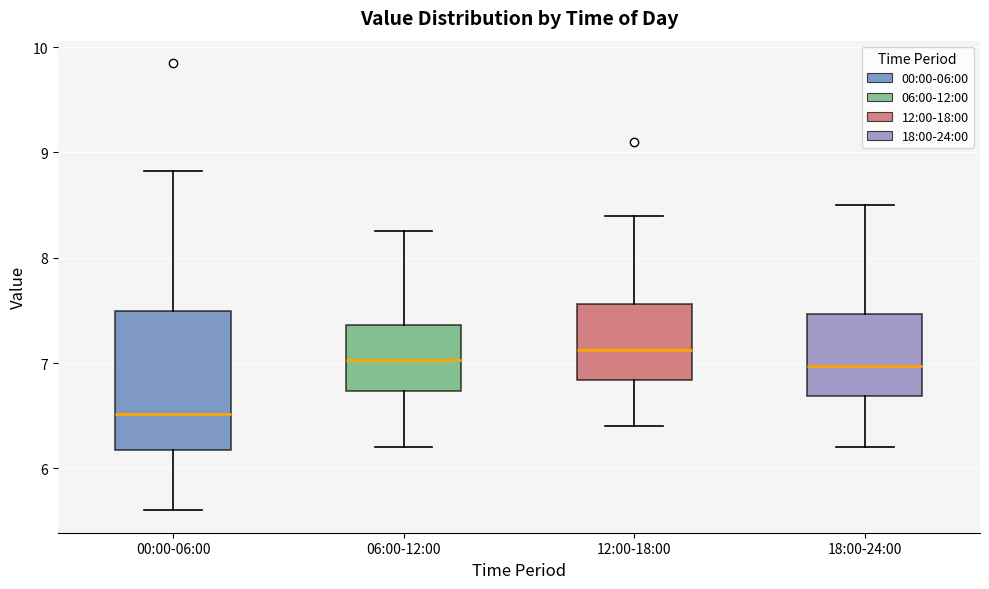

Where is the upper edge of the box for 00:00-06:00 on the y-axis? The values are not printed on the chart, so give them approximately, as read against the axis.

7.5